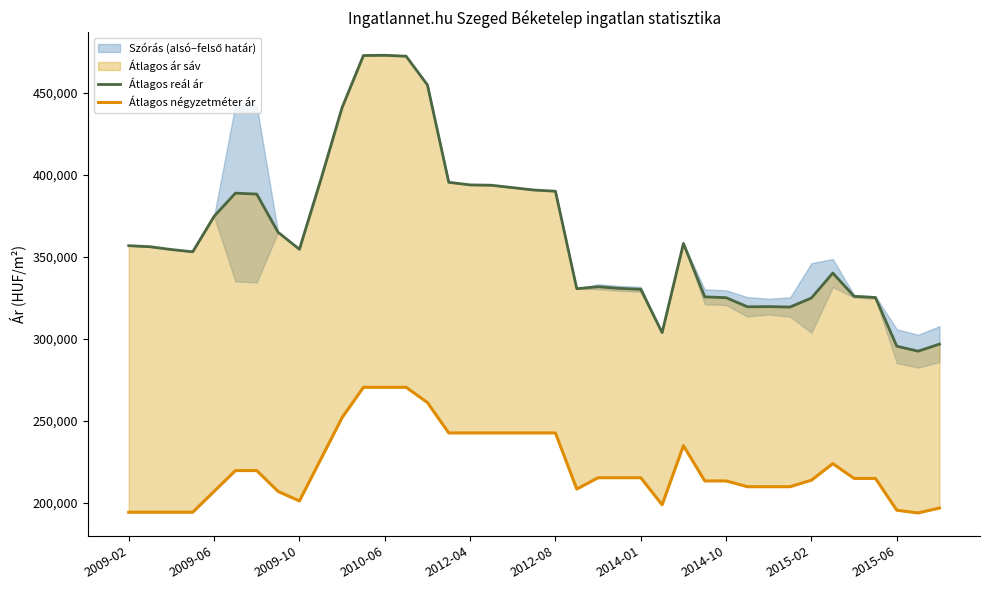

What is the difference between the second highest and minimum values in the Átlagos négyzetméter ár series?

76588